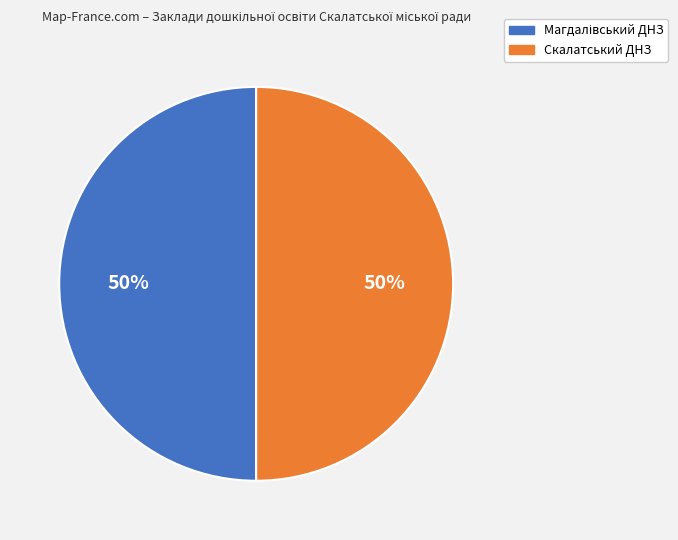

What percentage is the Скалатський ДНЗ slice, to the nearest percent?

50%